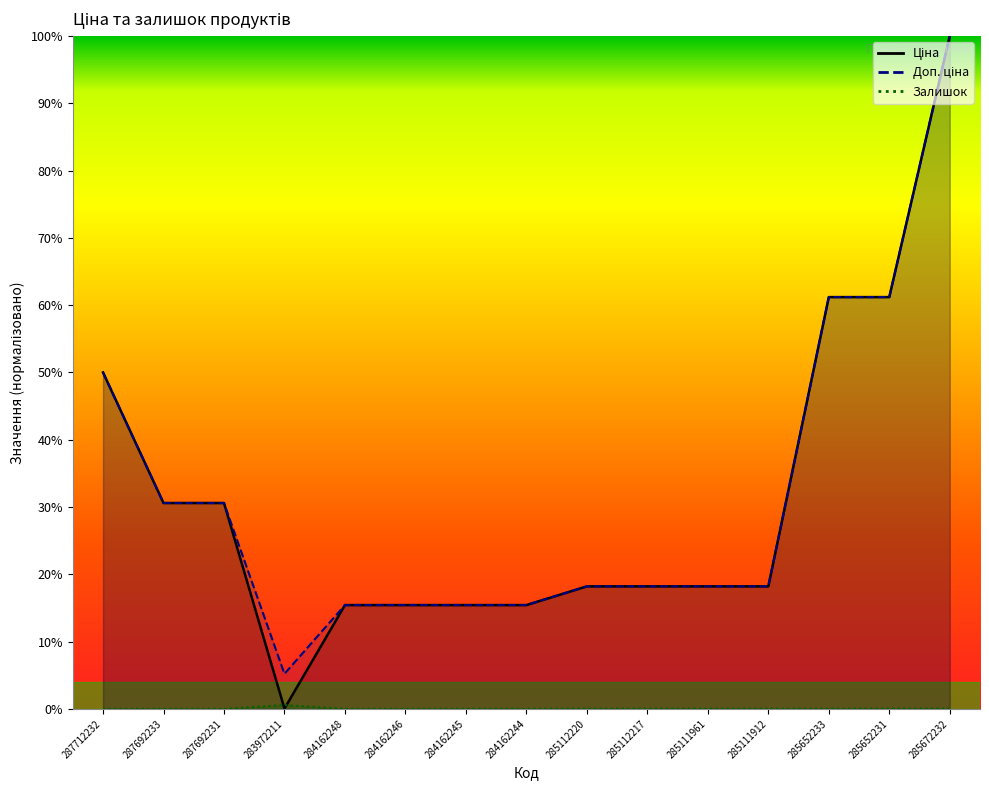

What value does the Ціна series have at 284162248?

15.4